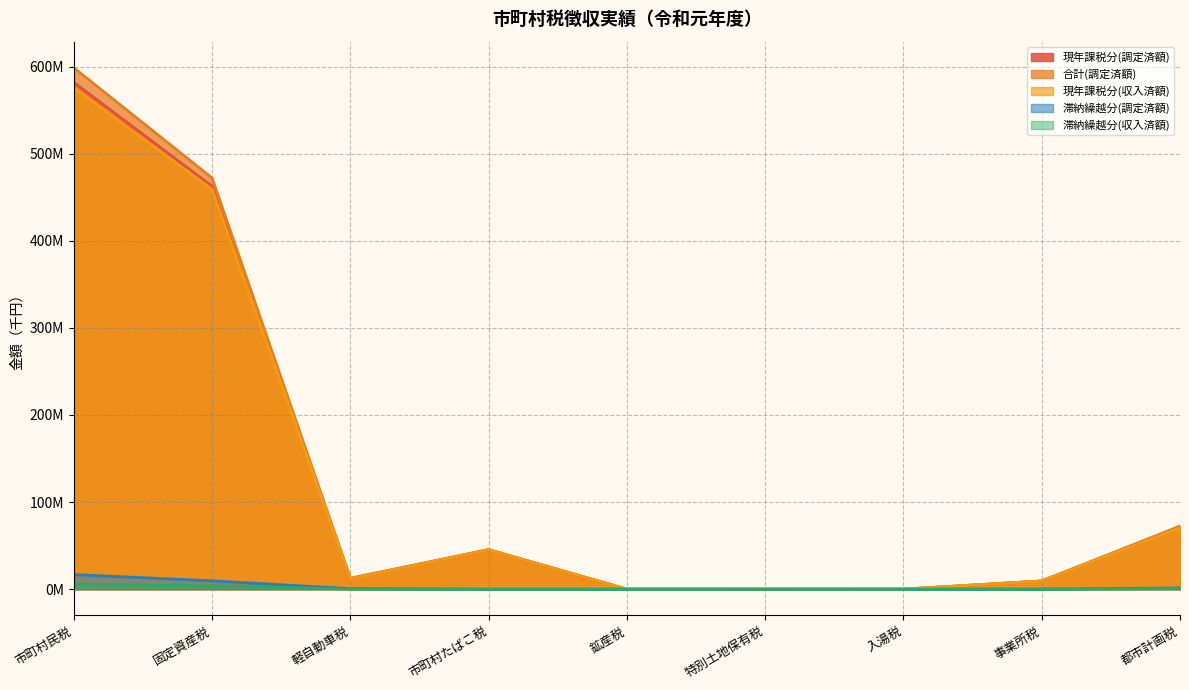

What is the value of the 現年課税分(調定済額) point at the 5th from the left?

30081